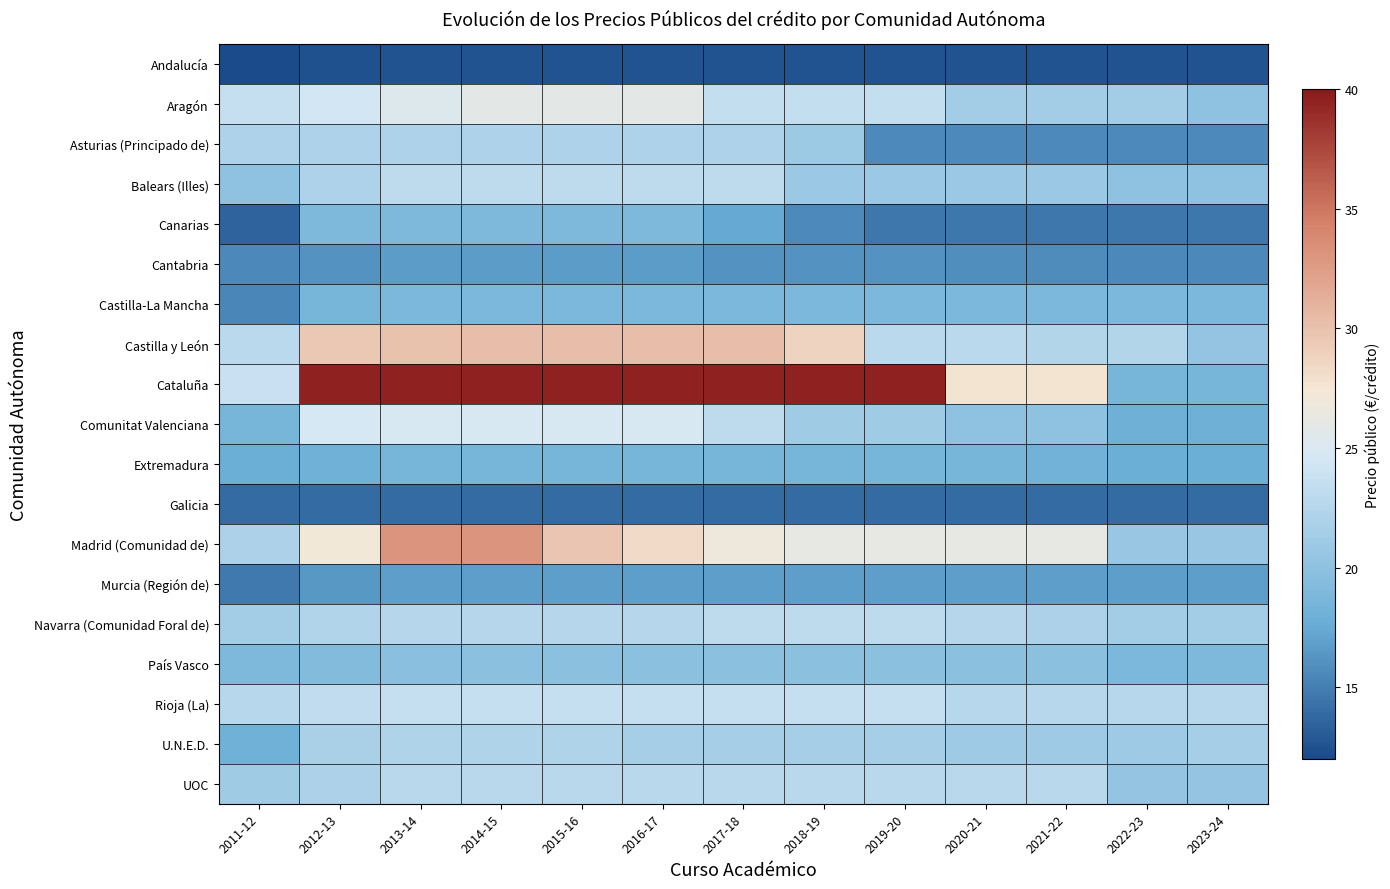

What is the difference between the highest and lowest values at 2011-12?

11.5